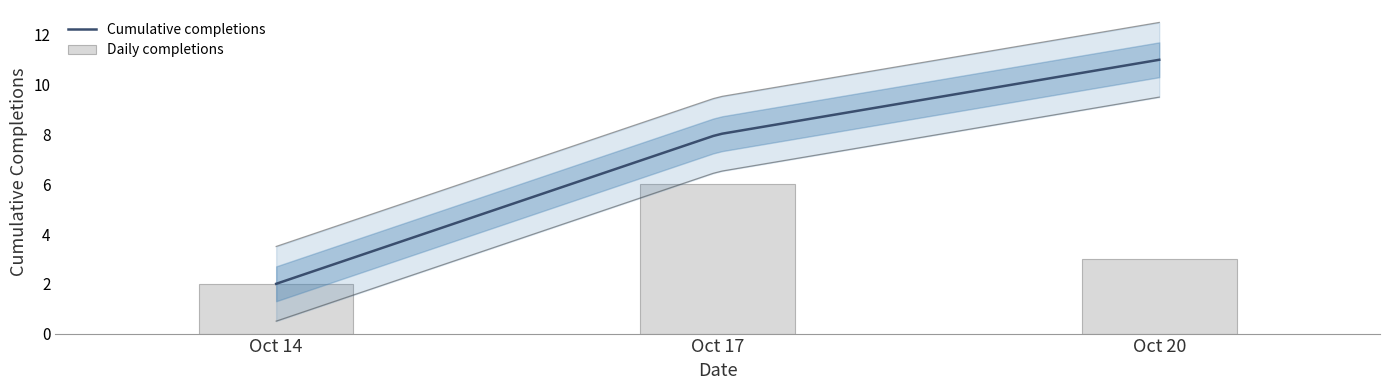

Which has a higher value, 2022-10-20 or 2022-10-17?

2022-10-20